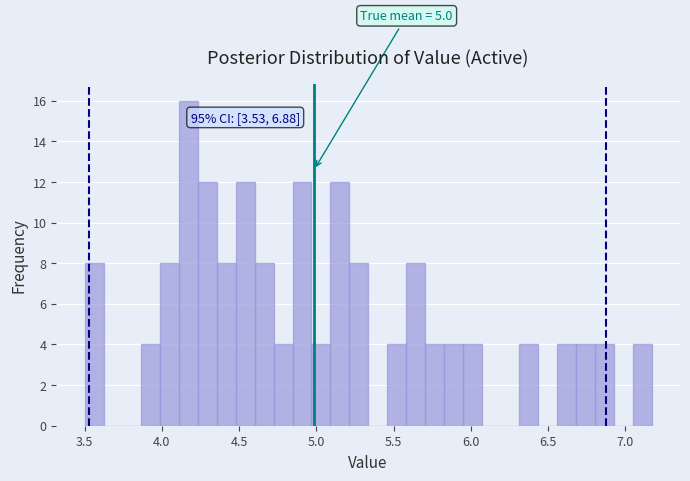

Read against the x-axis, roughly where is the centre of the tallest bar?

4.15